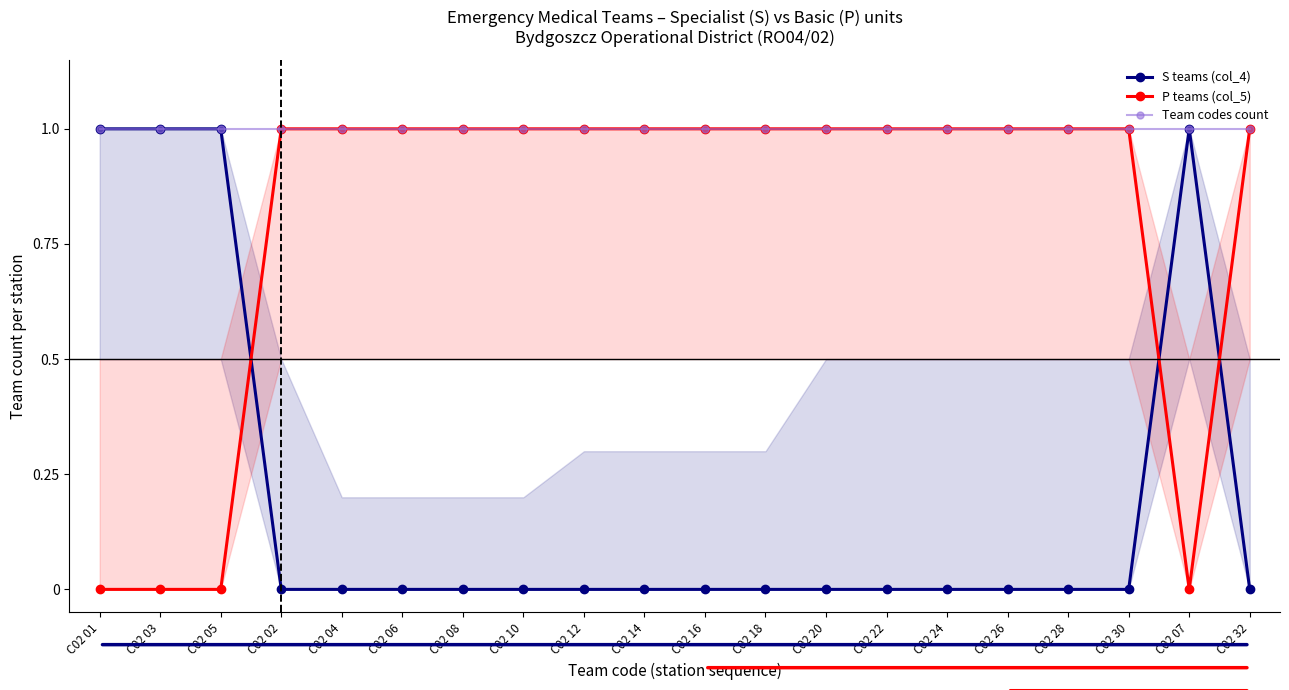

Which series changed the most between C02 01 and C02 24?

S teams (col_4)